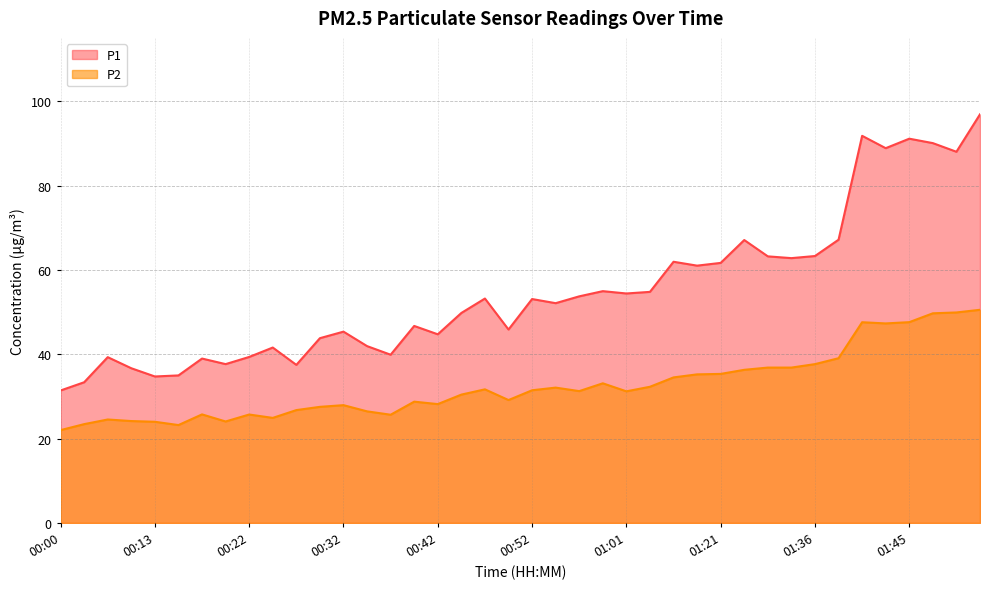

The value of P2 at 01:31 is 8.3. True or false?

False